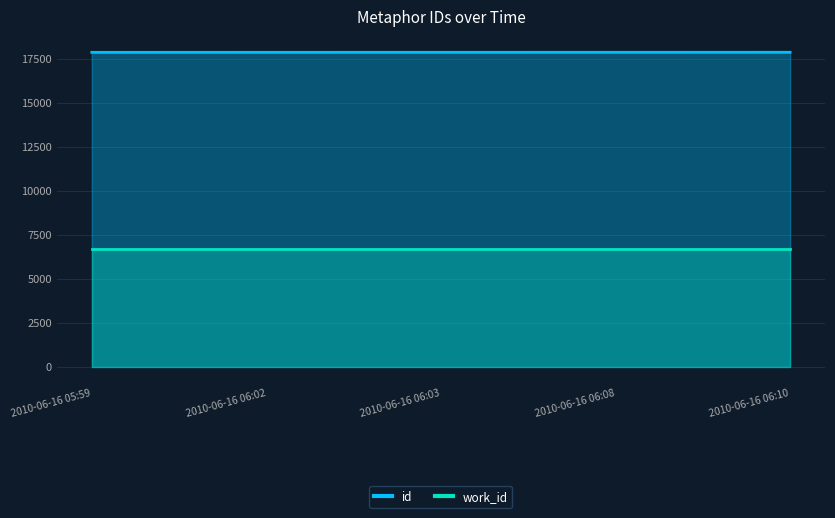

Reading left to right, extract all data points from this chart.

2010-06-16 05:59=17886	2010-06-16 06:02=17887	2010-06-16 06:03=17888	2010-06-16 06:08=17889	2010-06-16 06:10=17890